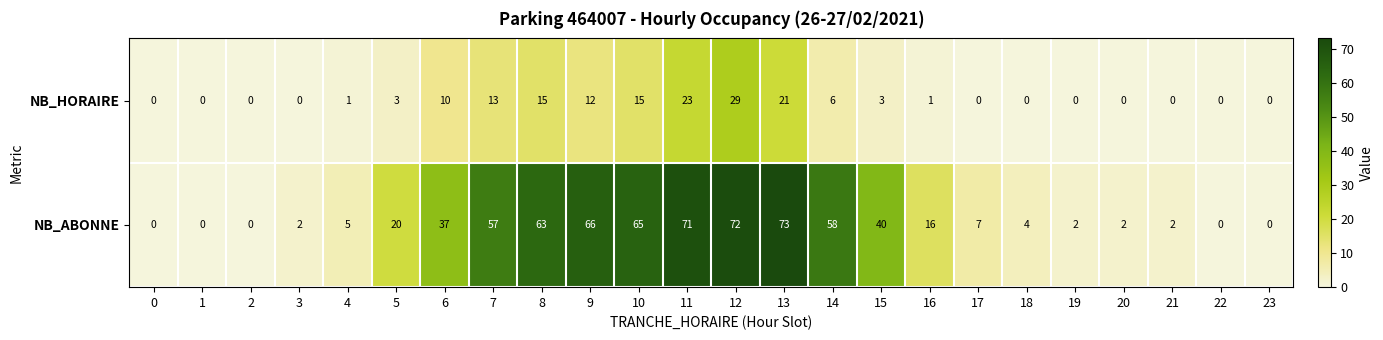

At which label is NB_ABONNE closest to 36?

6